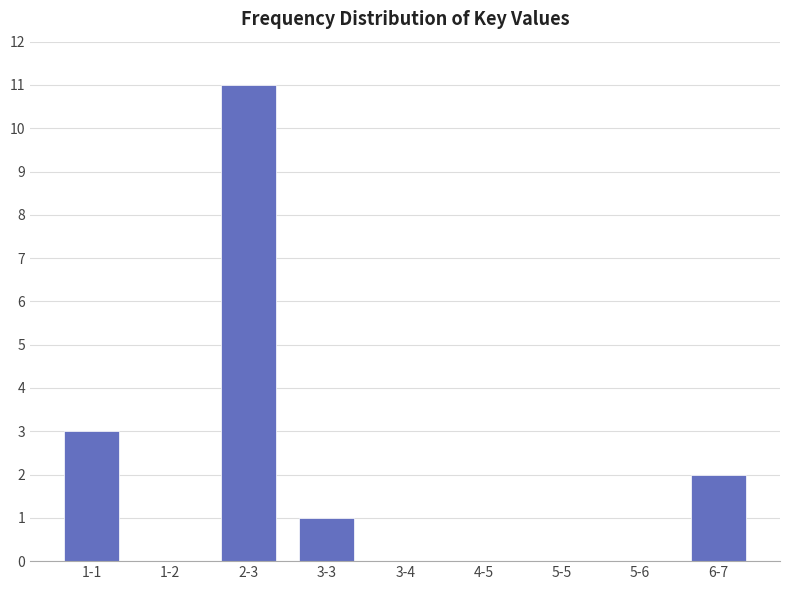

Reading left to right, extract all data points from this chart.

1-1=3	1-2=0	2-3=11	3-3=1	3-4=0	4-5=0	5-5=0	5-6=0	6-7=2